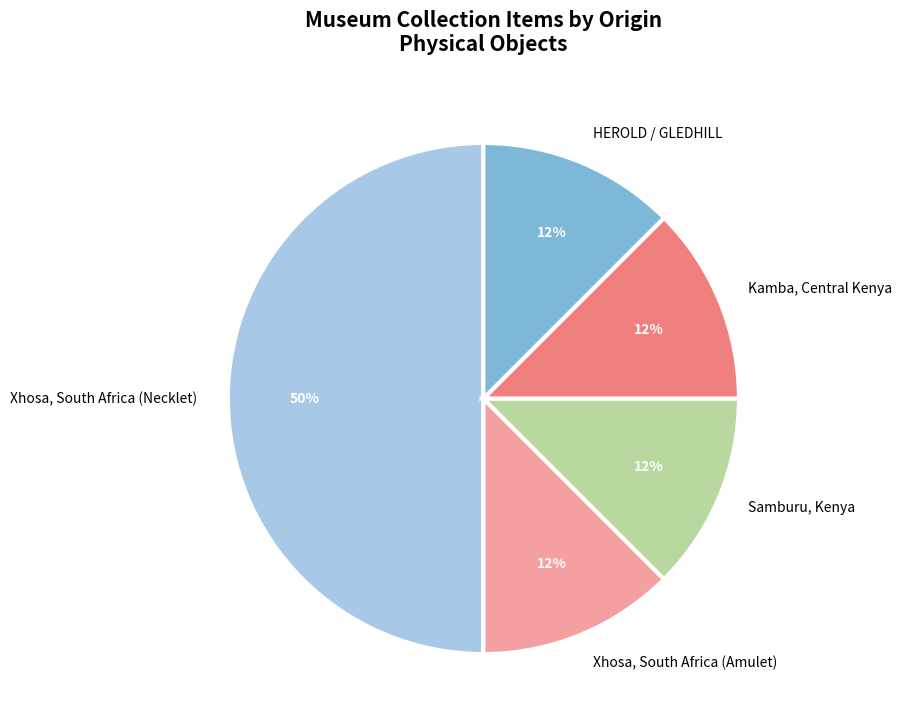

How many segments does this pie chart have?

5